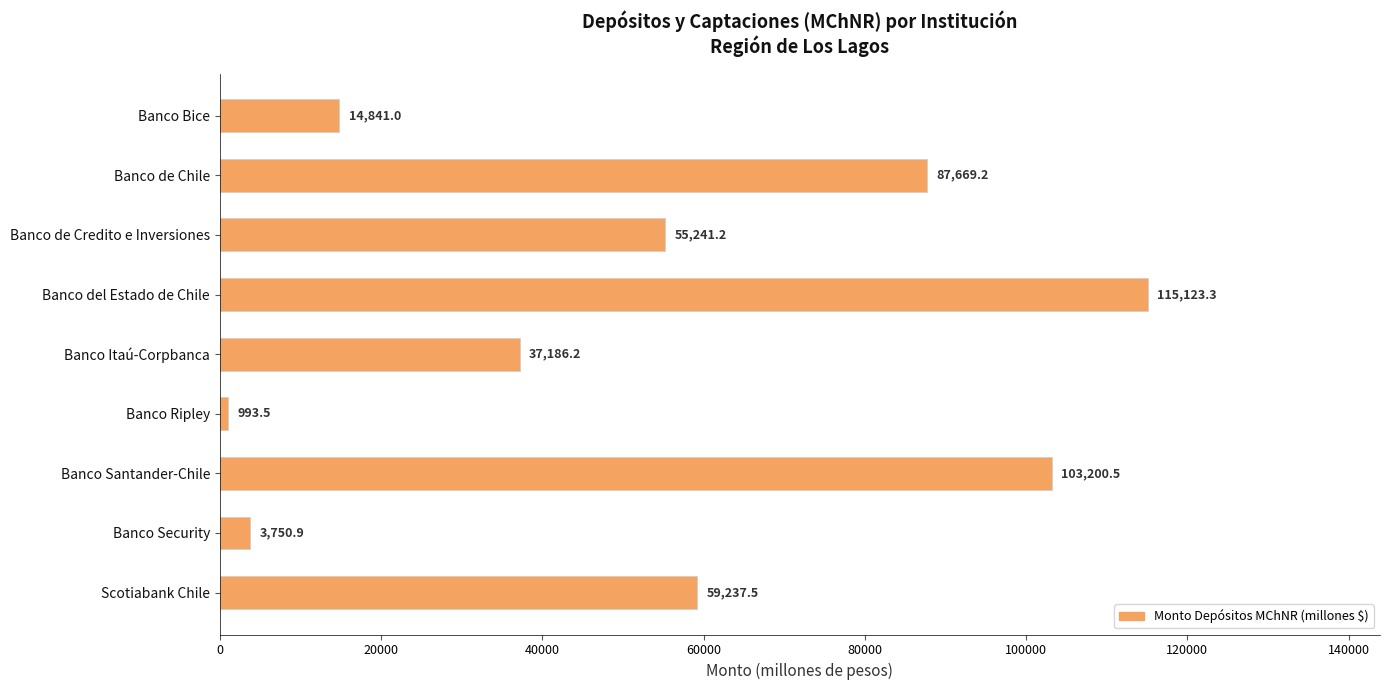

What is the maximum value shown in the chart?

115123.3